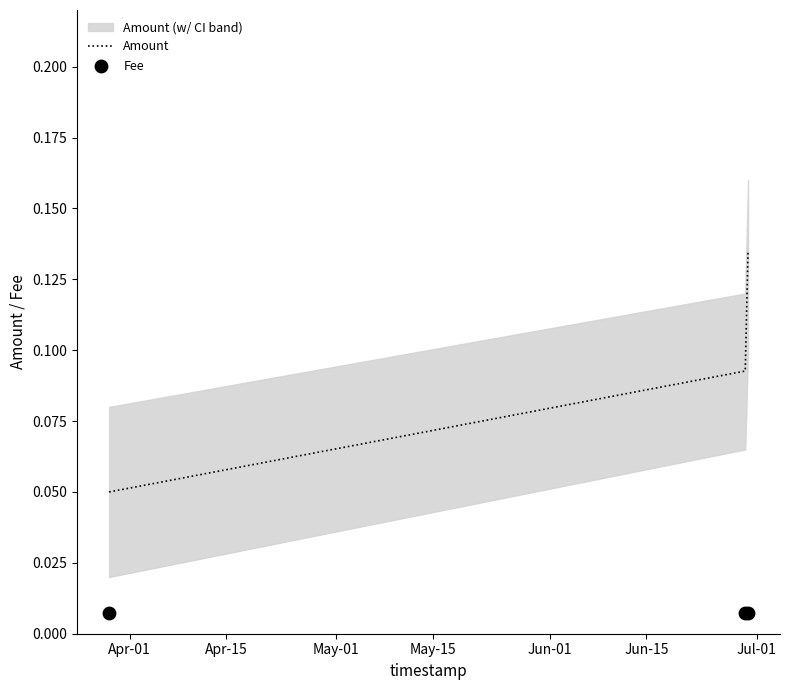

At how many categories does at least one series exceed 0?

3